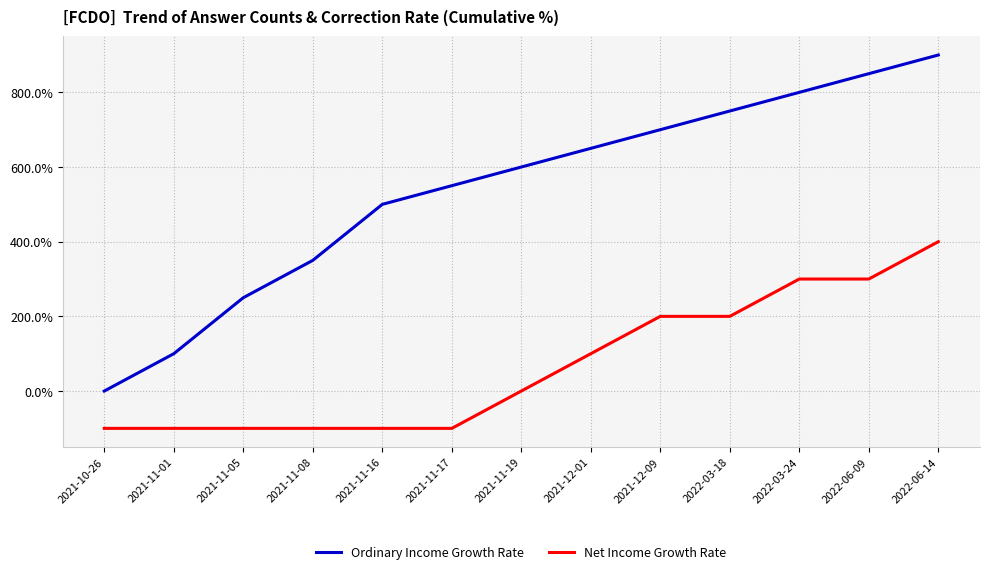

Which series has the widest spread of values?

Ordinary Income Growth Rate